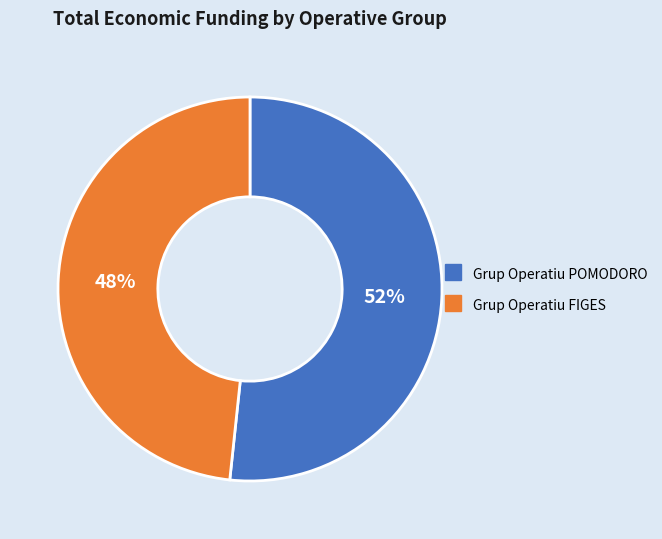

Does any single category account for the majority?

Yes